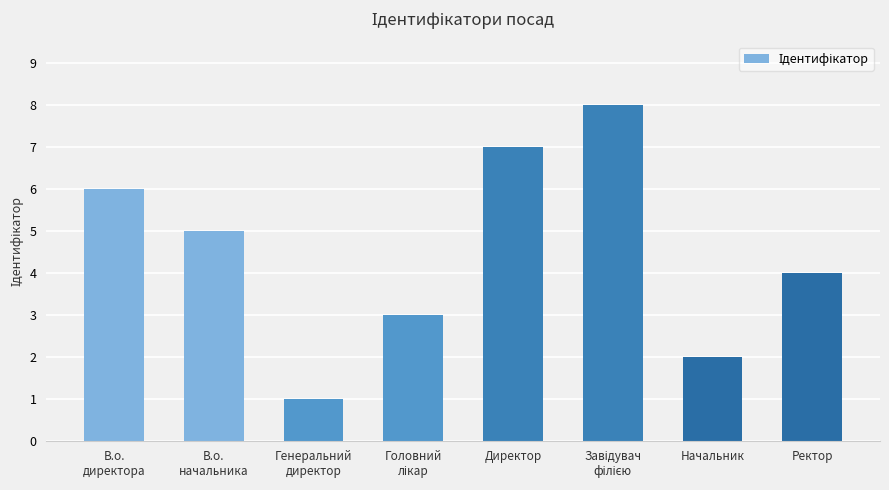

What is the ratio of the value at Генеральний
директор to the value at Начальник?

0.5